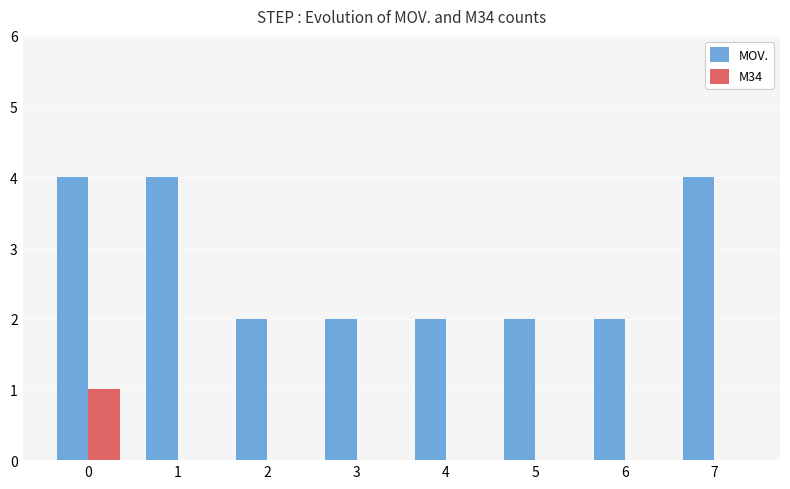

What is the maximum value for MOV.?

4